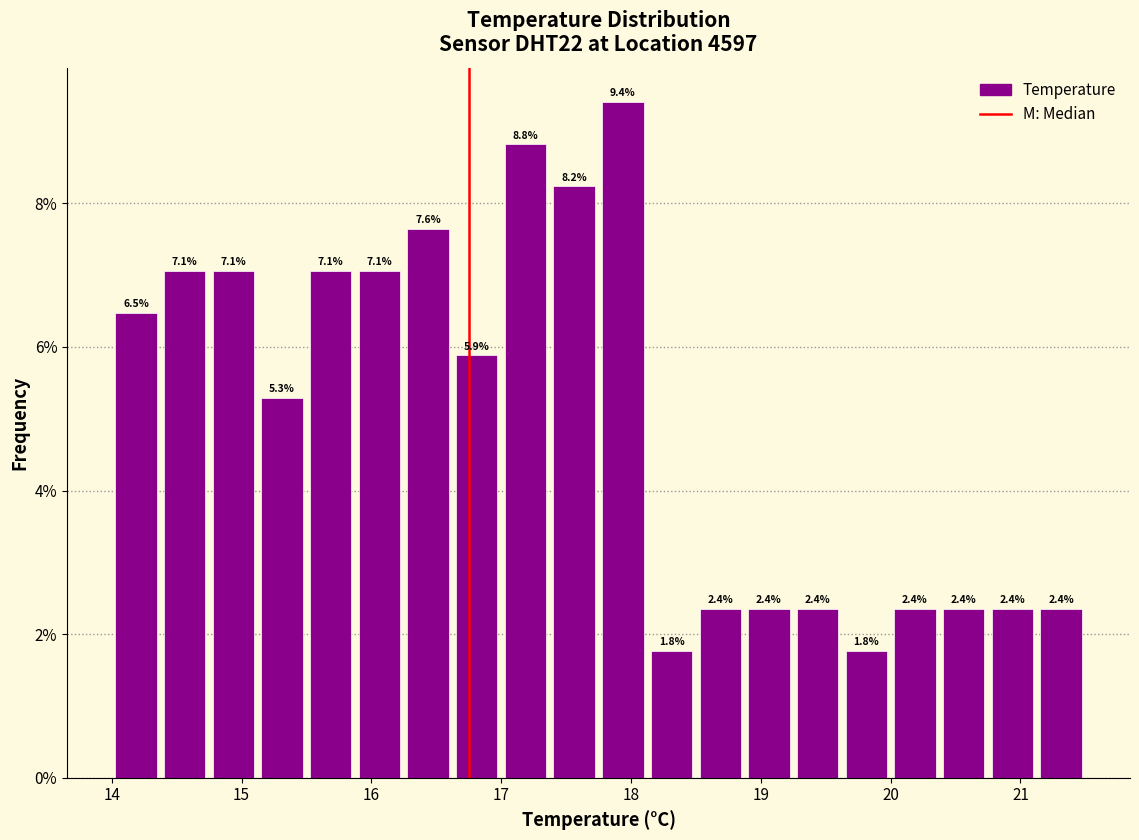

Around what value on the x-axis is the tallest bar? Give the approximate position of its centre, as read against the axis.

17.9